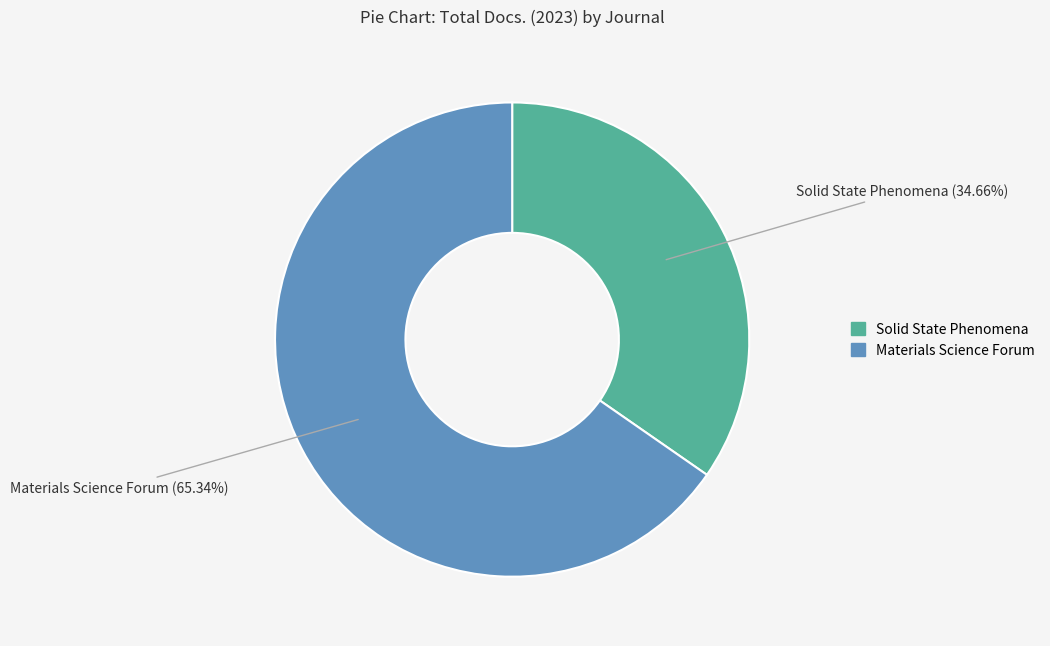

True or false: Solid State Phenomena accounts for 48% of the total.

False